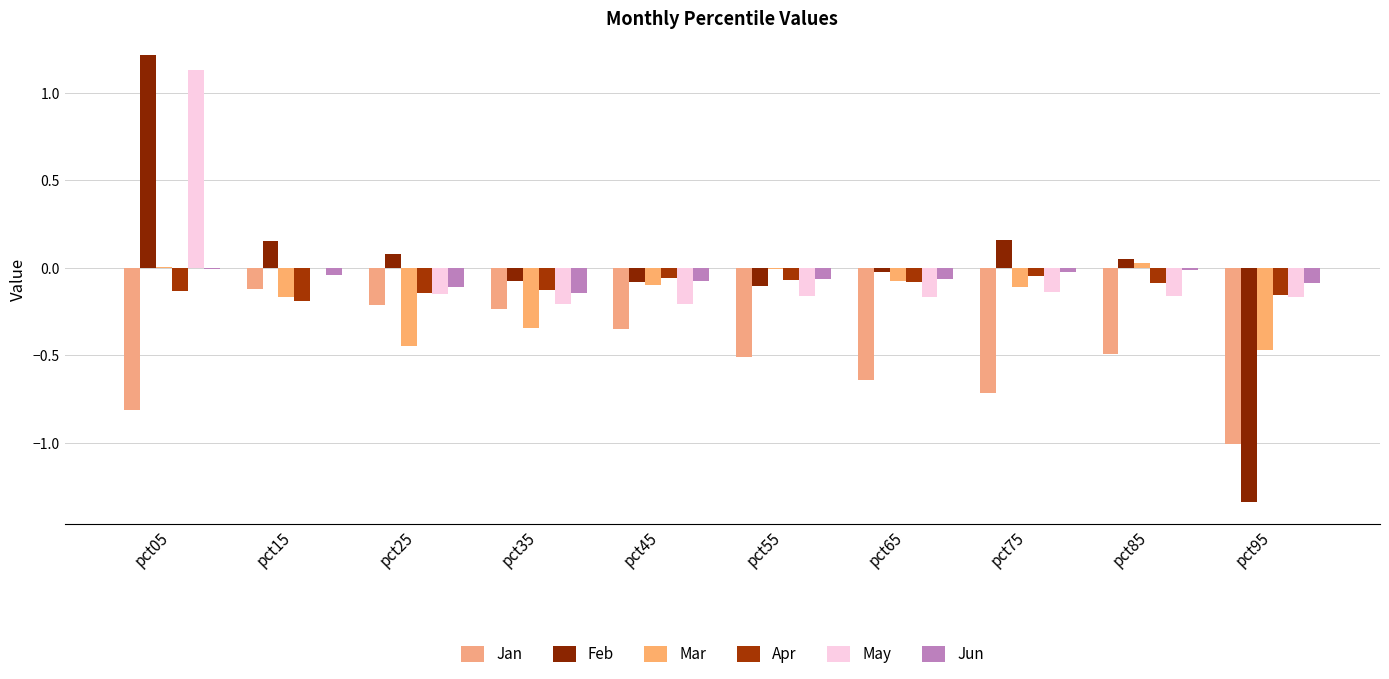

How many groups of bars are there?

10